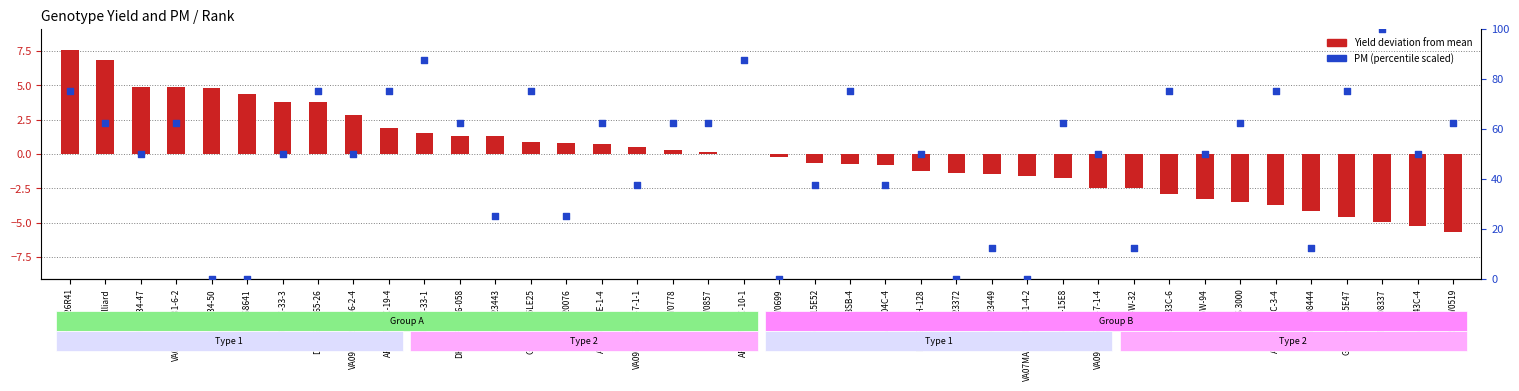

Which series contains the lowest Y value?

Yield deviation